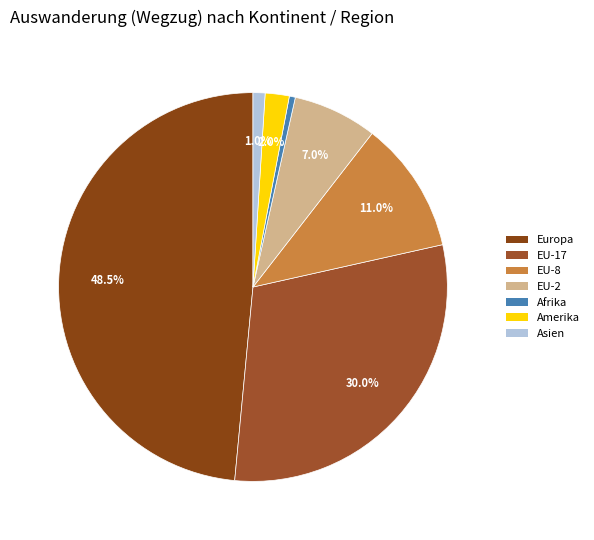

Rank the categories by value from lowest to highest.

Afrika, Asien, Amerika, EU-2, EU-8, EU-17, Europa